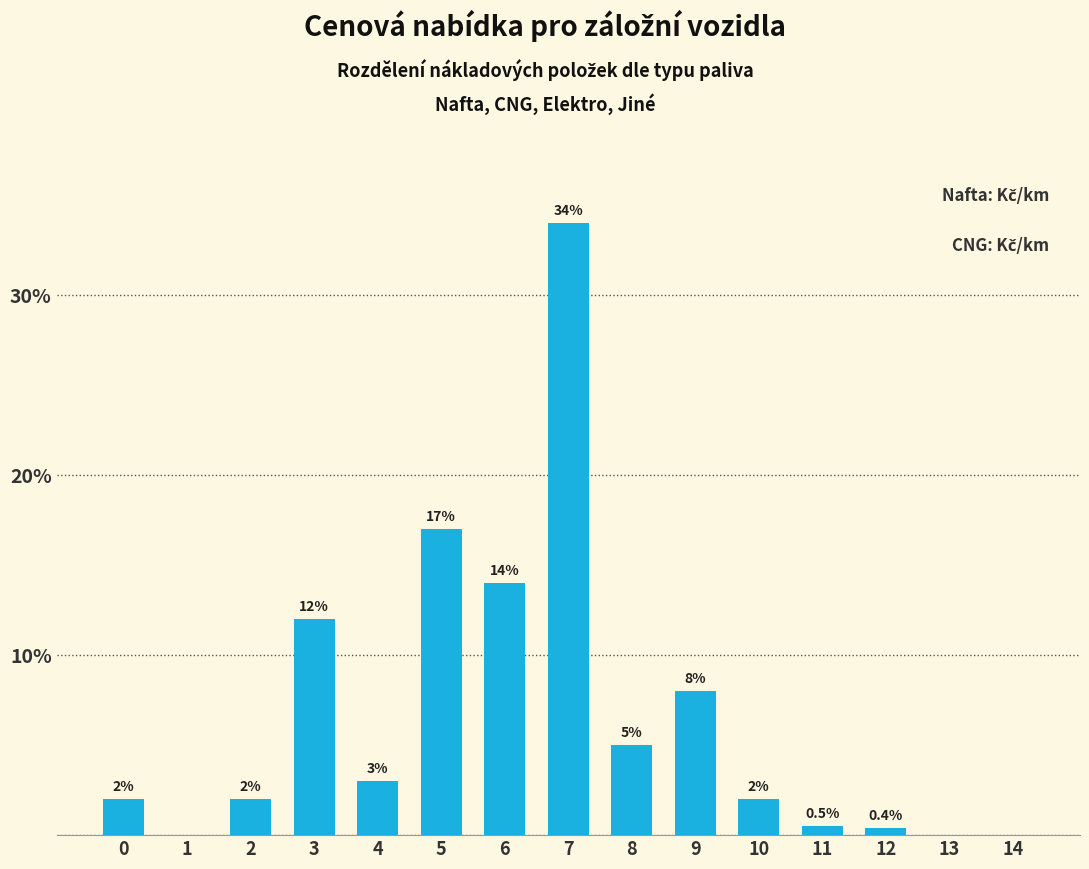

Reading left to right, extract all data points from this chart.

0=2.0	1=0.0	2=2.0	3=12.0	4=3.0	5=17.0	6=14.0	7=34.0	8=5.0	9=8.0	10=2.0	11=0.5	12=0.4	13=0.0	14=0.0